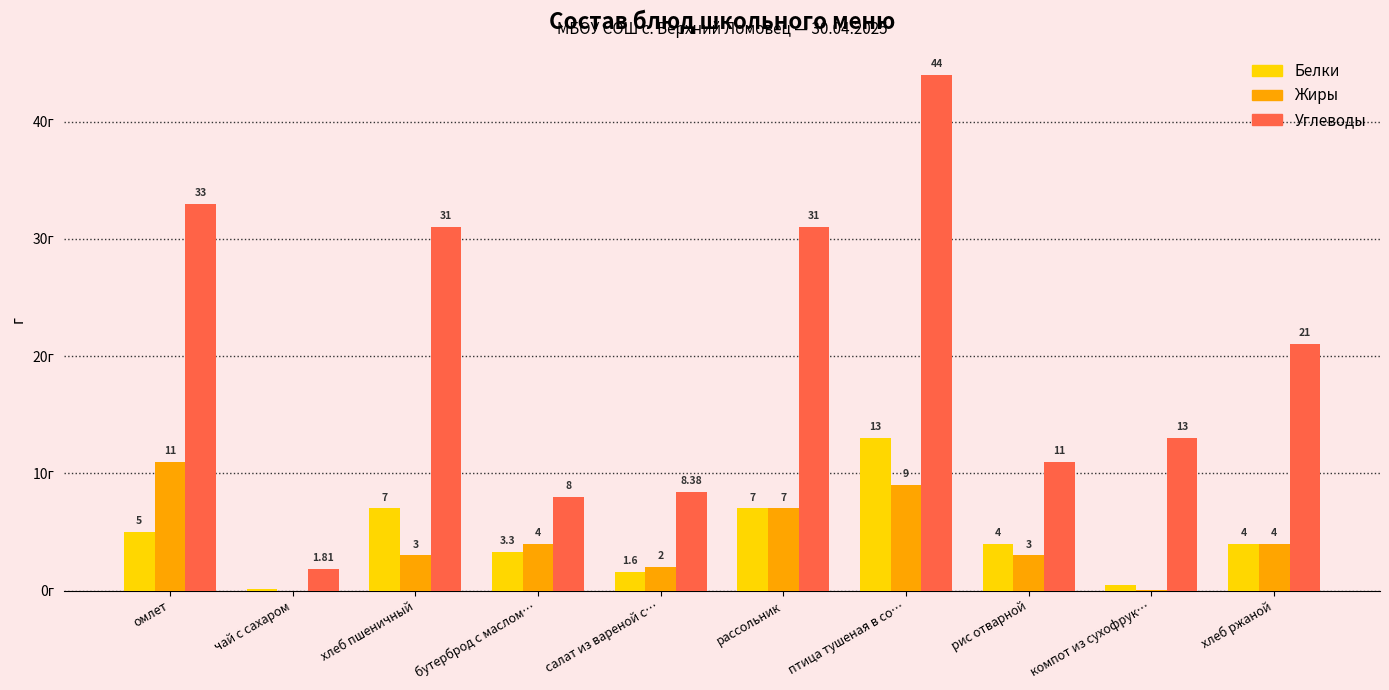

At which label does Белки reach its peak?

птица тушеная в со…